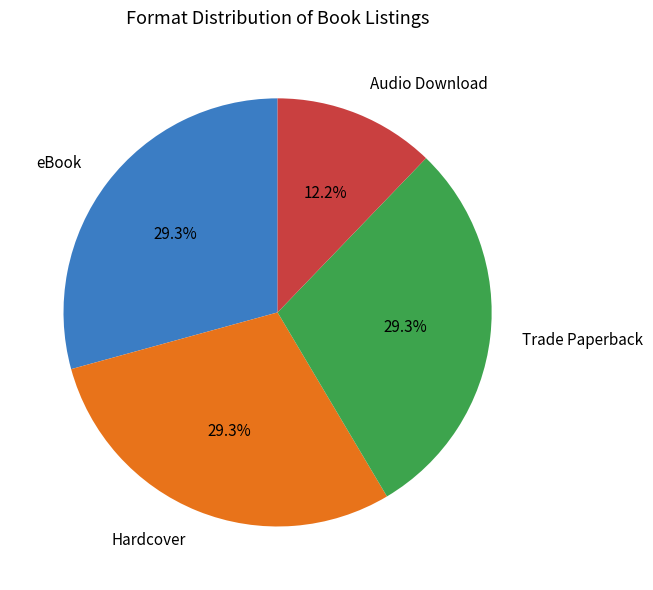

What is the smallest slice in the pie chart?

Audio Download